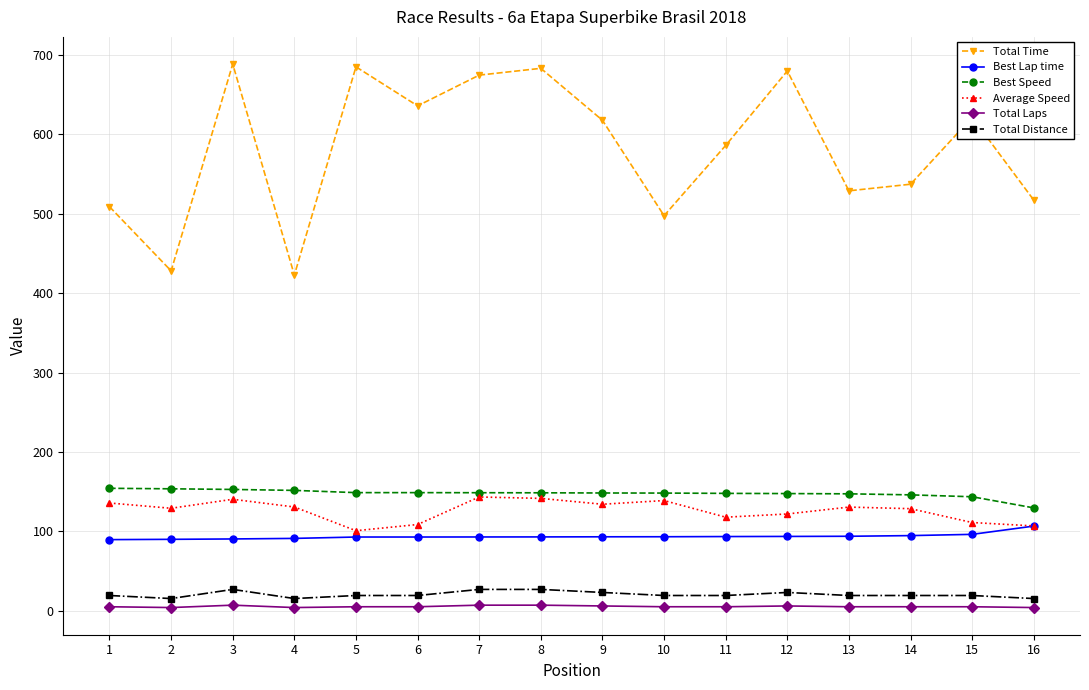

Which series has the widest spread of values?

Total Time